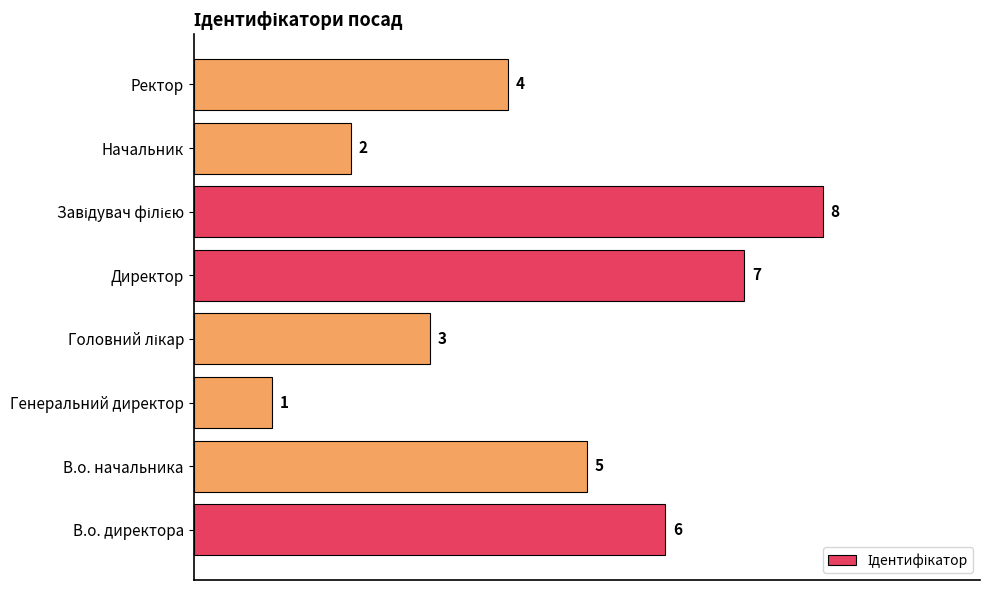

What is the minimum value shown in the chart?

1